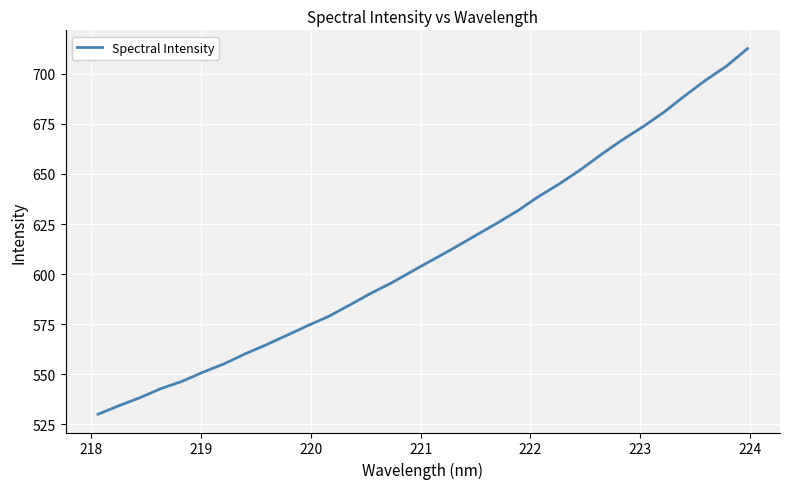

What is the maximum value shown in the chart?

712.7